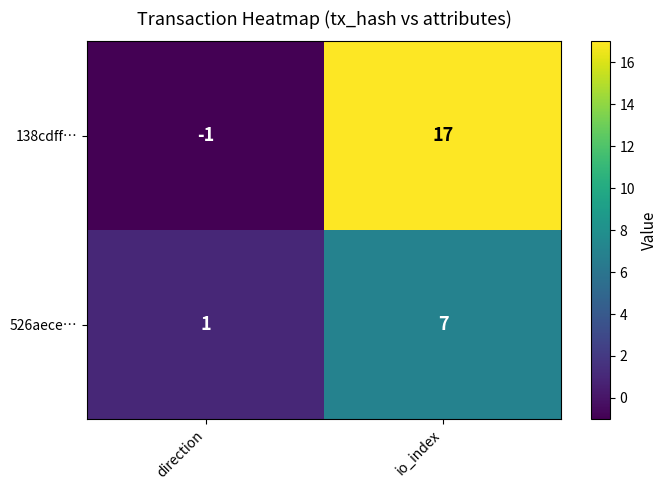

The 526aece… series shows 1 at direction. True or false?

True